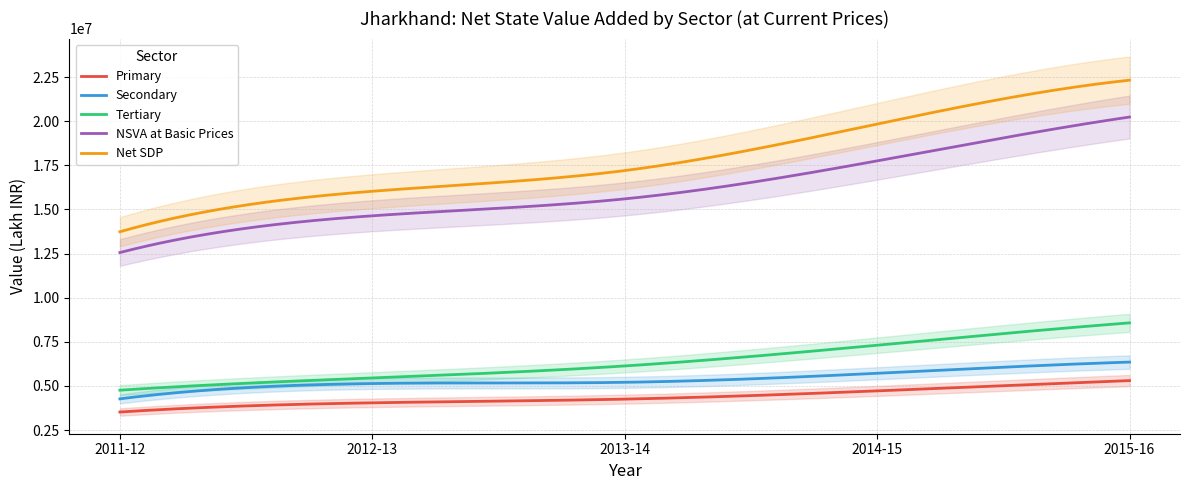

Which series has the largest total across all categories?

Net SDP